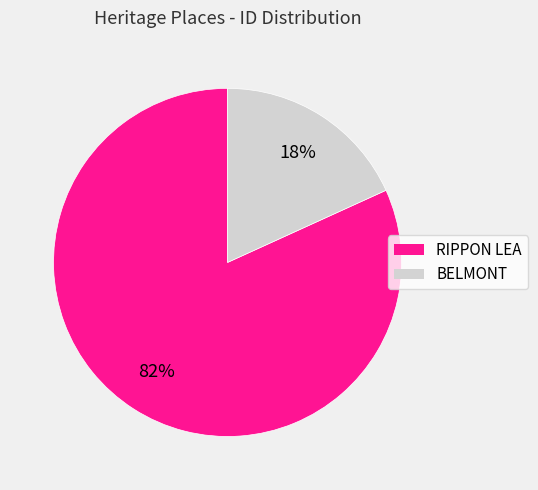

Combined, do RIPPON LEA and BELMONT account for over 50%?

Yes